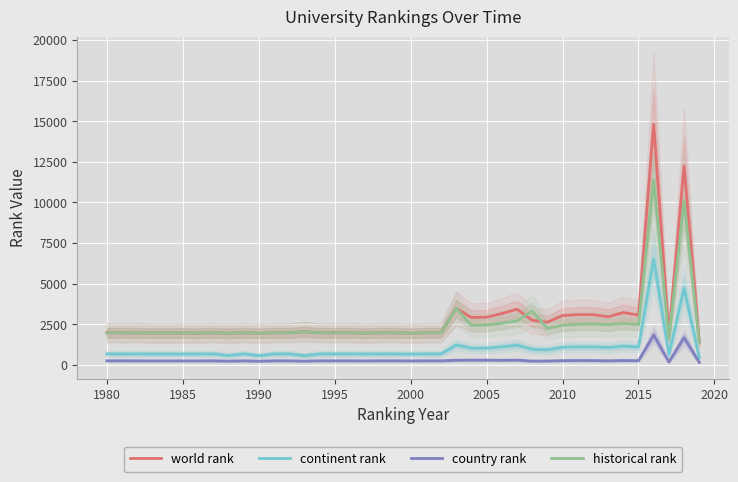

What are all the series names shown in the legend?

world rank, continent rank, country rank, historical rank